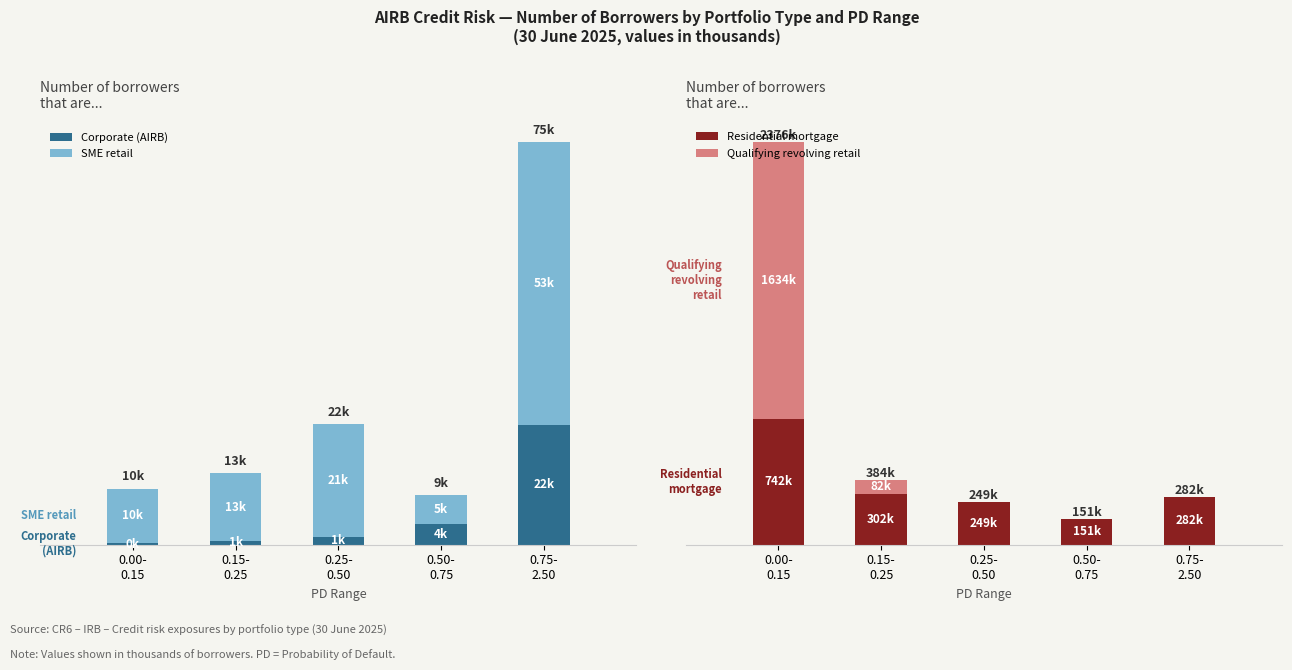

What is the difference between the maximum and minimum values in the Corporate (AIRB) series?

22.0